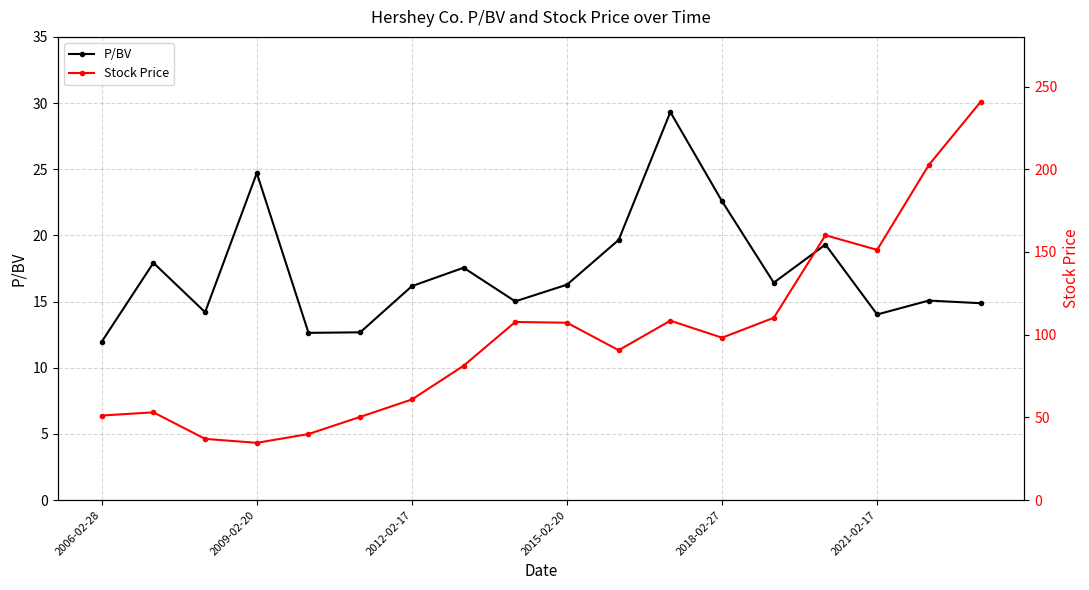

Which label corresponds to the smallest value in the chart?

2006-02-28